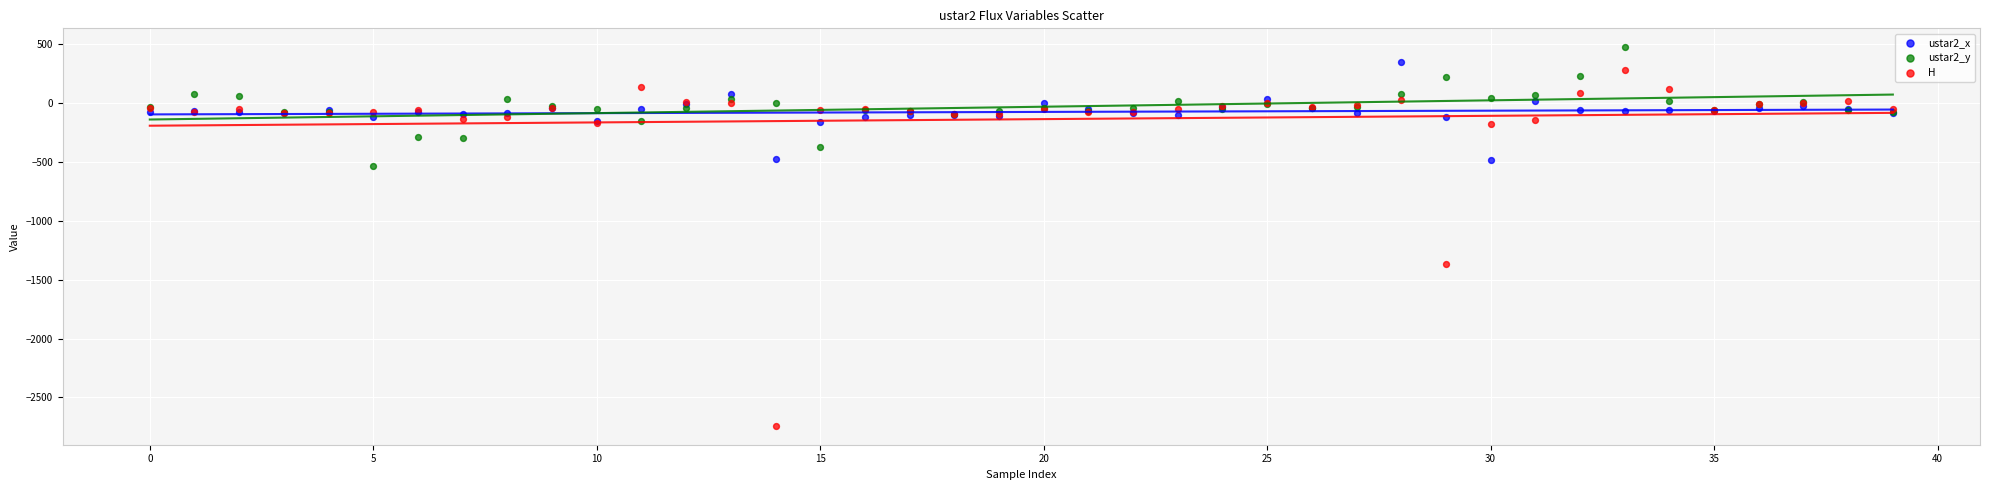

In the H series, what Y value is closest to -1229?

-1369.2